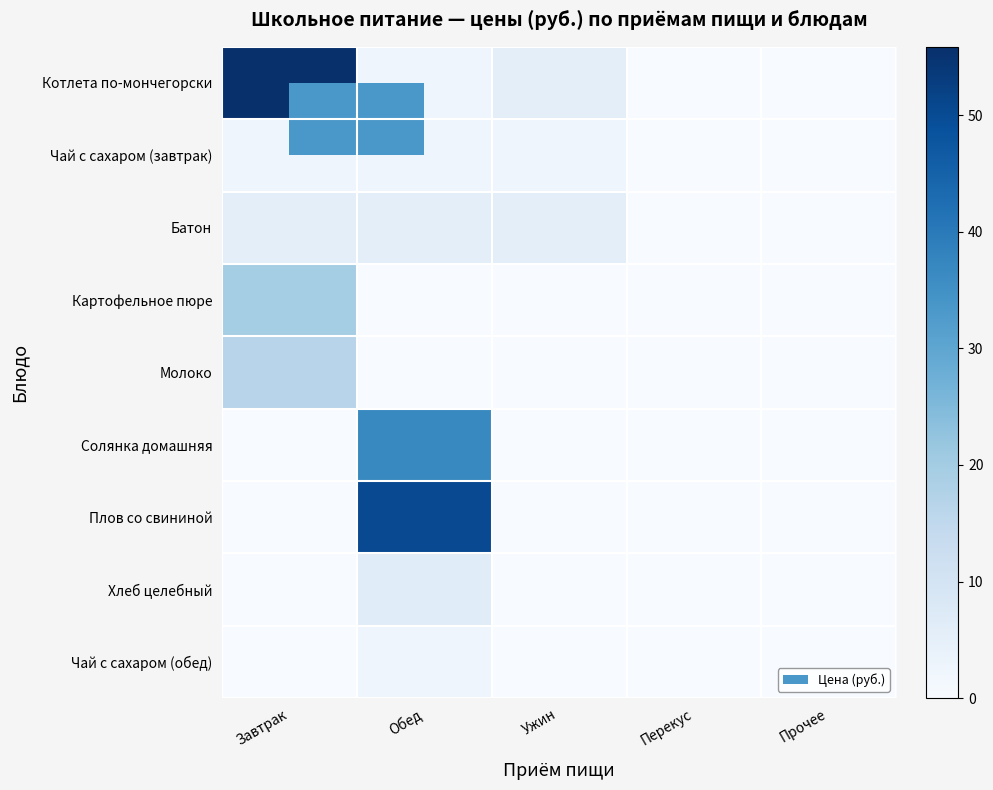

At which category does the chart reach its minimum across all series?

Перекус